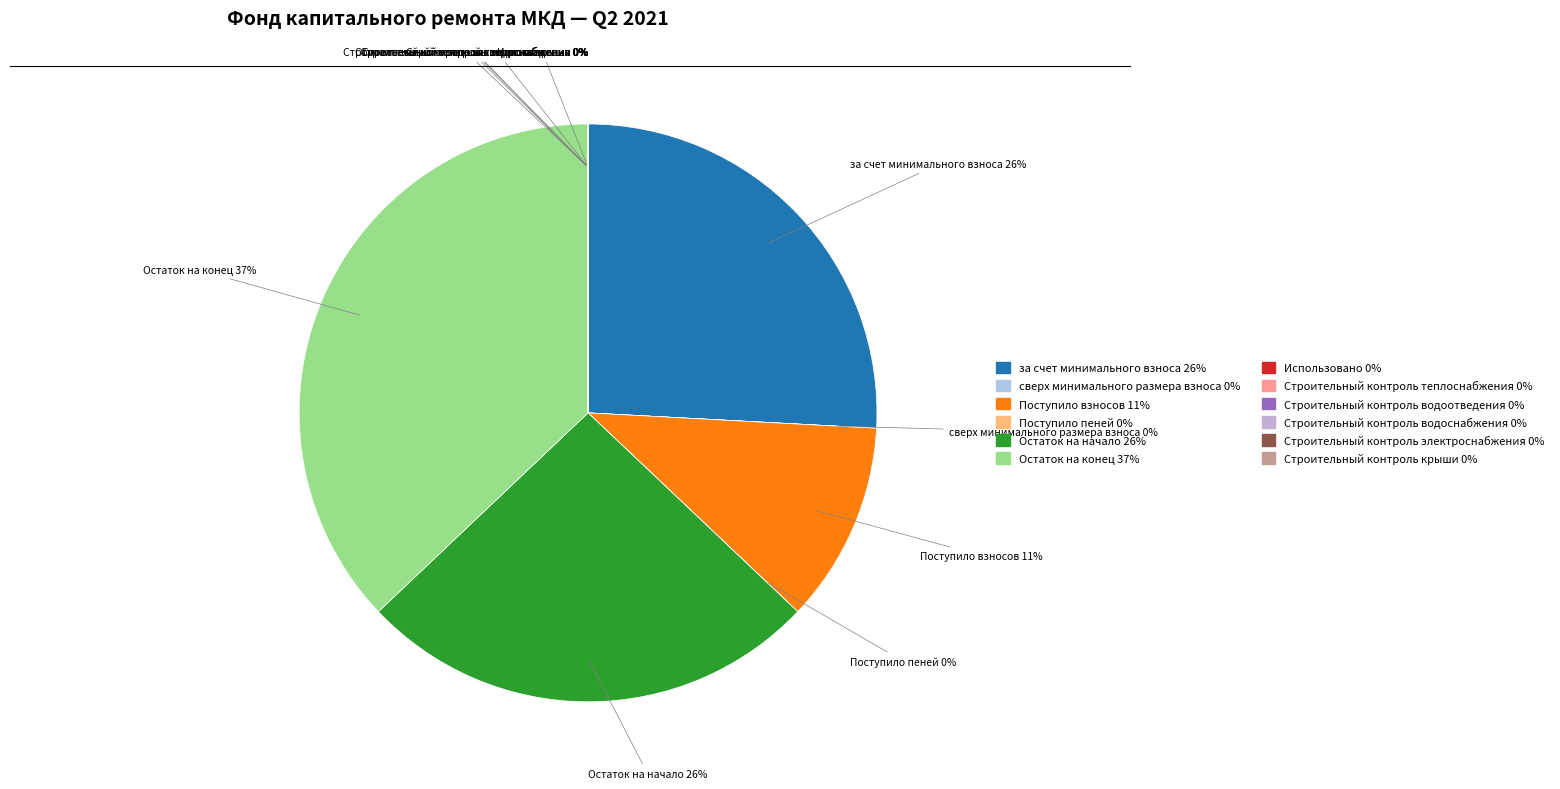

What is the largest slice in the pie chart?

Остаток на конец